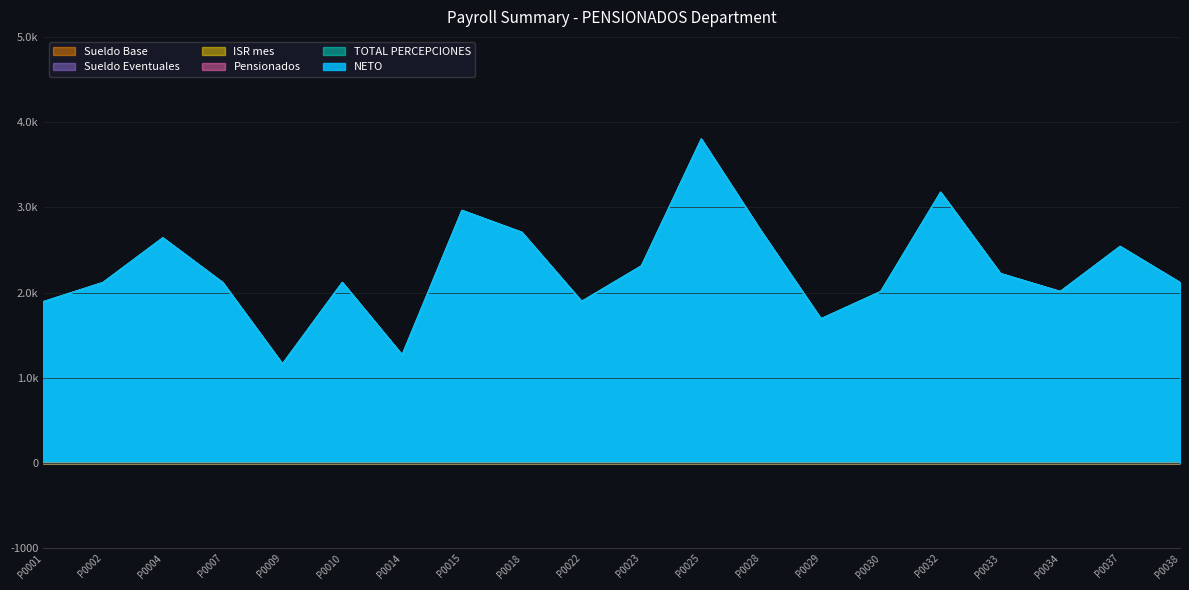

How many values in the TOTAL PERCEPCIONES series are below 2117?

7